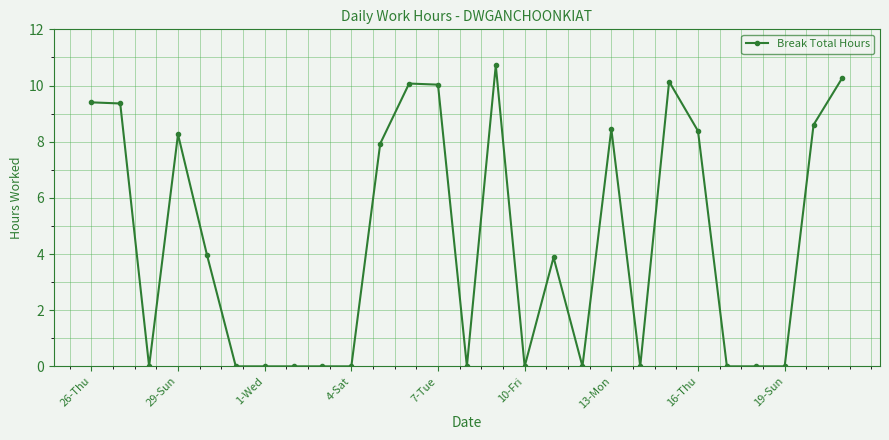

True or false: there are more than 0 points higher than both neighbors.

True